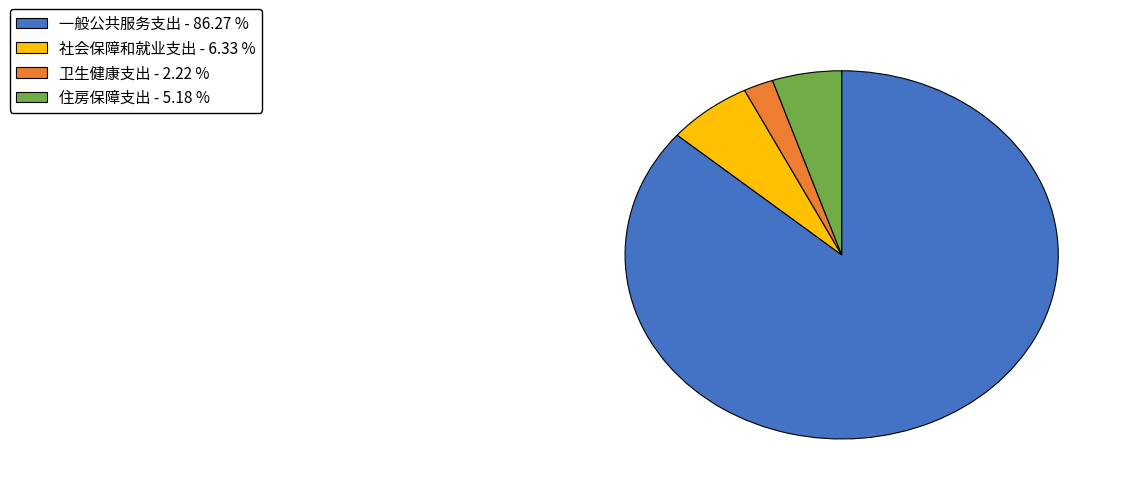

How many segments does this pie chart have?

4